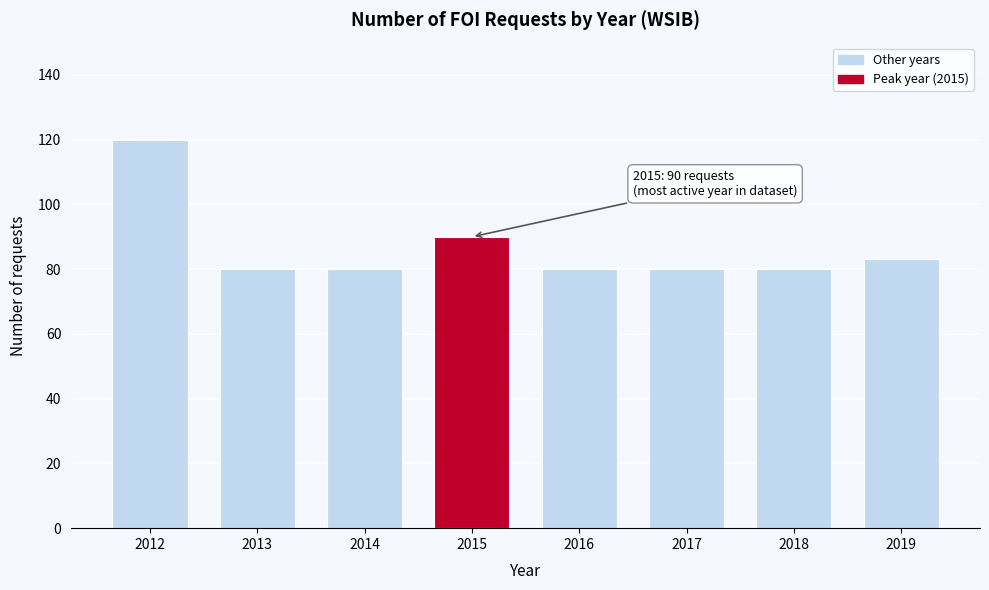

Reading left to right, extract all data points from this chart.

2012=120	2013=80	2014=80	2015=90	2016=80	2017=80	2018=80	2019=83